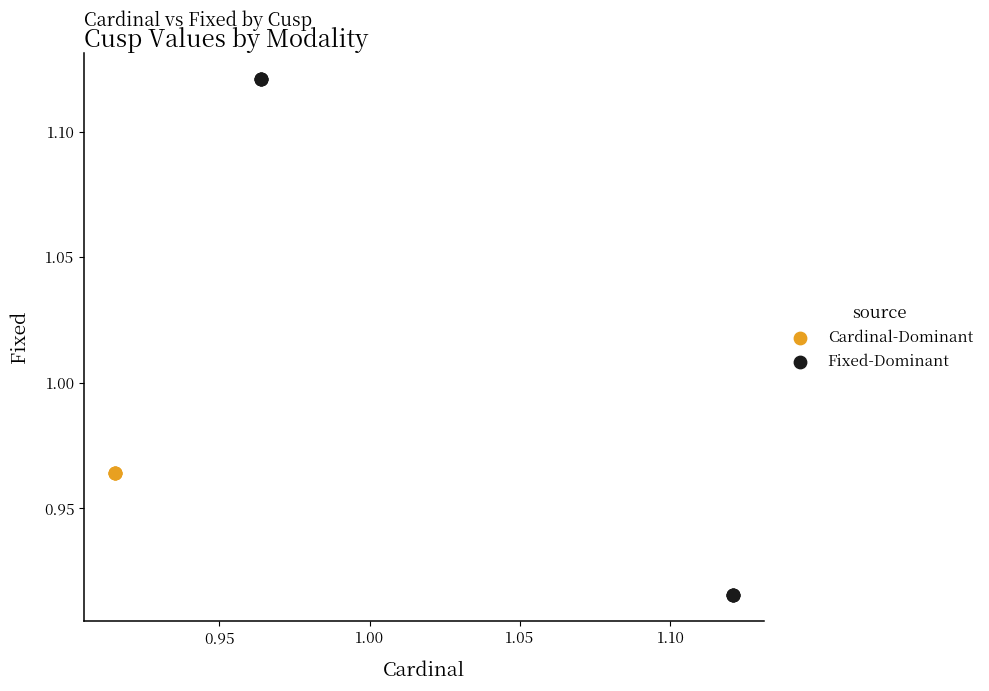

Which series contains the highest Y value?

Fixed-Dominant